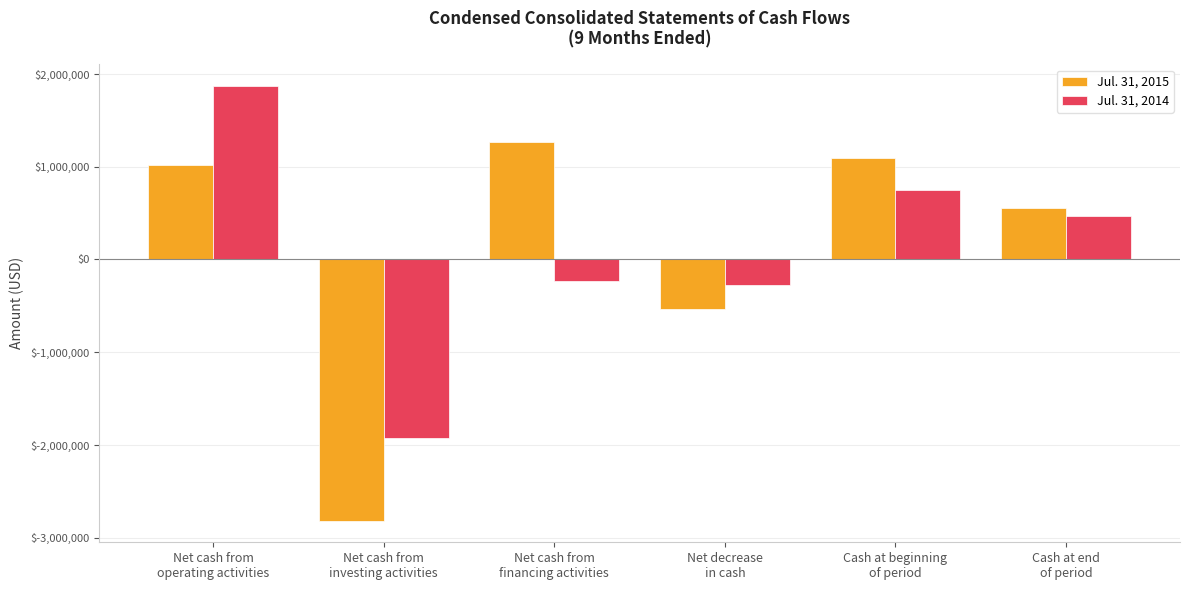

What is the value of the Jul. 31, 2014 bar at the 6th from the left?

470469